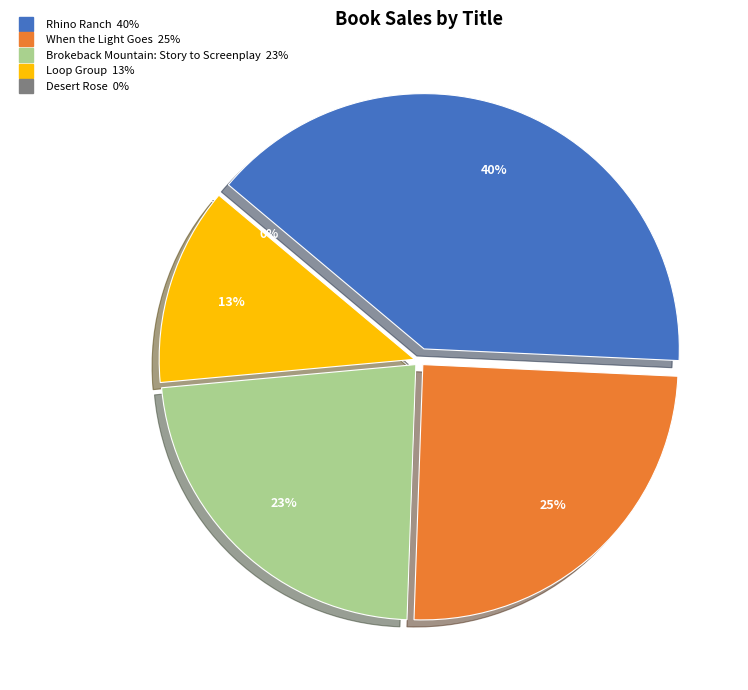

To the nearest percent, what is the difference between the largest and smallest slice percentages?

40%